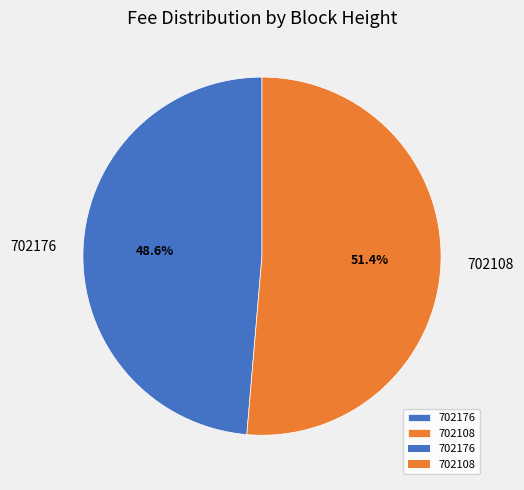

How many segments does this pie chart have?

2